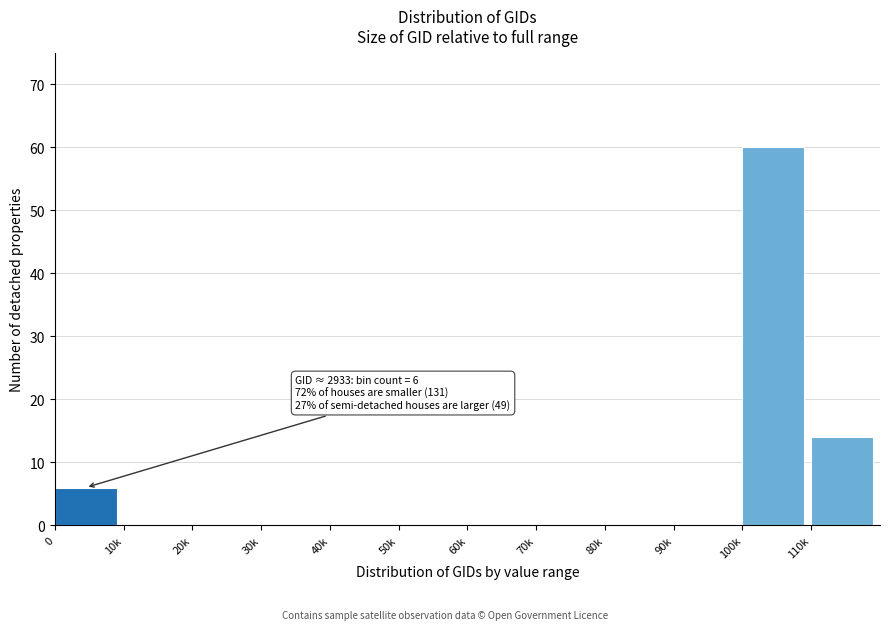

Reading left to right, what are all the values shown in this chart?

0=6	10k=0	20k=0	30k=0	40k=0	50k=0	60k=0	70k=0	80k=0	90k=0	100k=60	110k=14